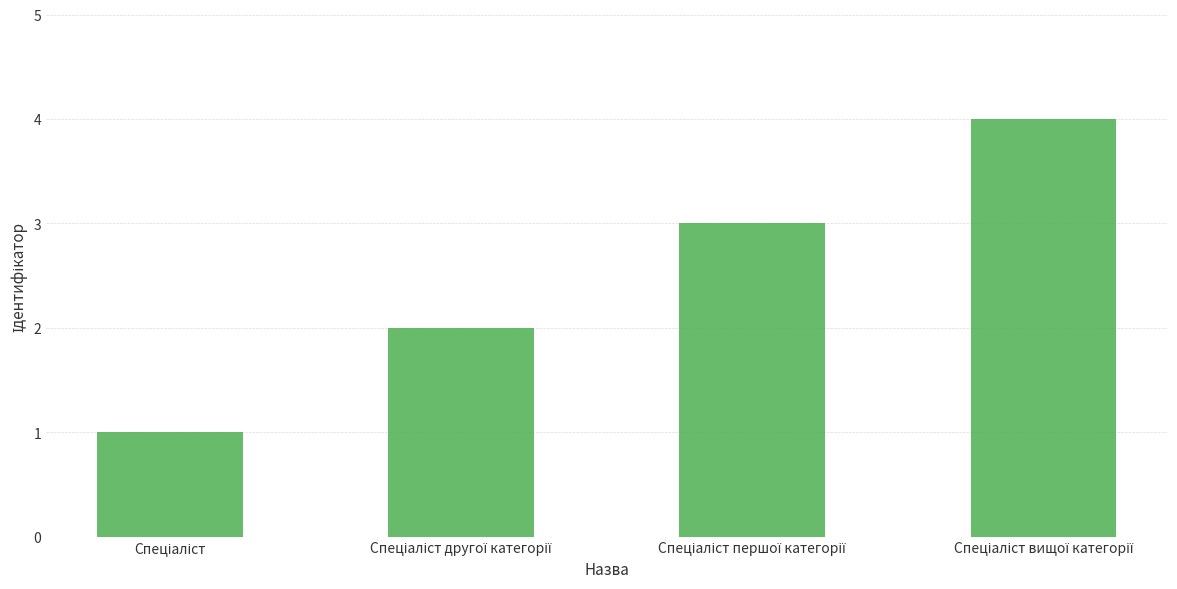

Does the chart contain any negative values?

No